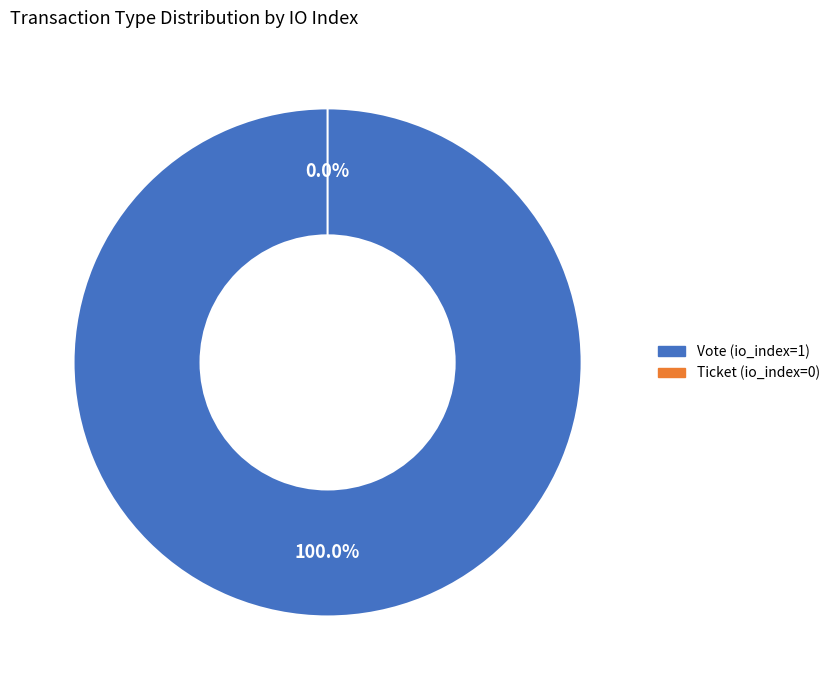

Rank the categories by value from highest to lowest.

Vote, Ticket